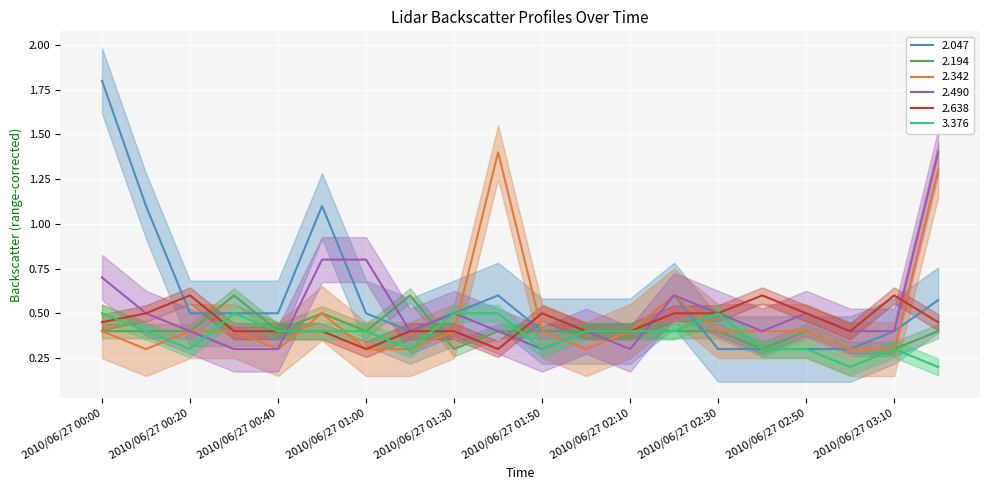

True or false: 2.194 has a value of 0.7 at 2010/06/27 00:20.

False